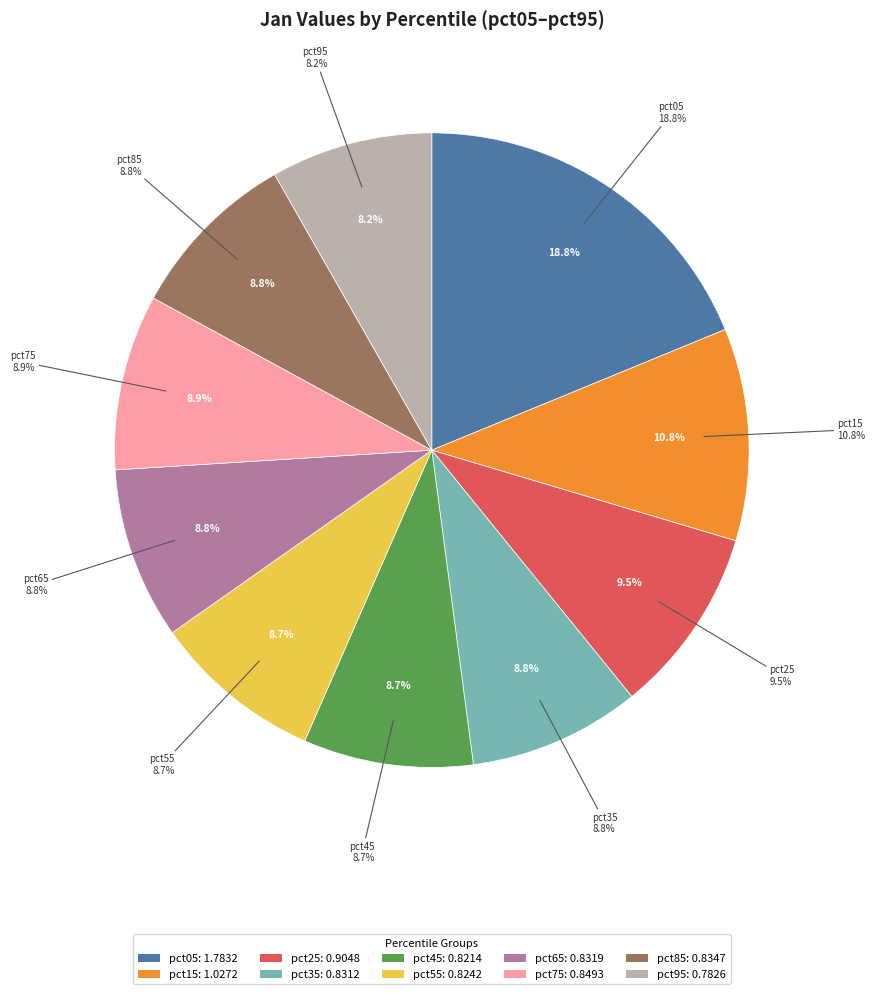

Is it true that pct55 is 9% of the pie?

True